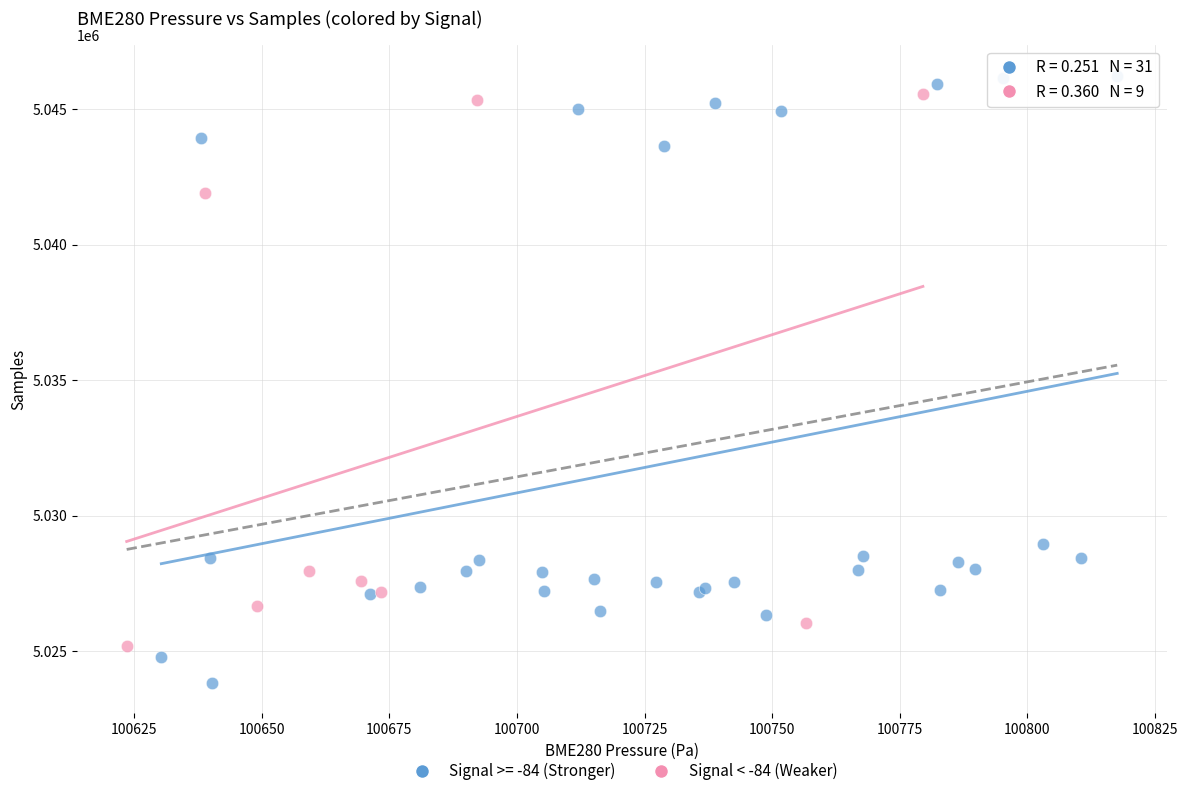

Which series contains the lowest Y value?

Signal >= -84 (Stronger)